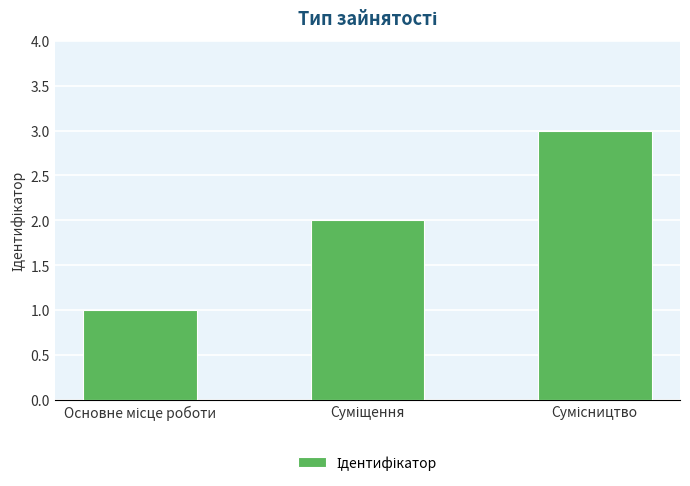

Are the bars horizontal?

No